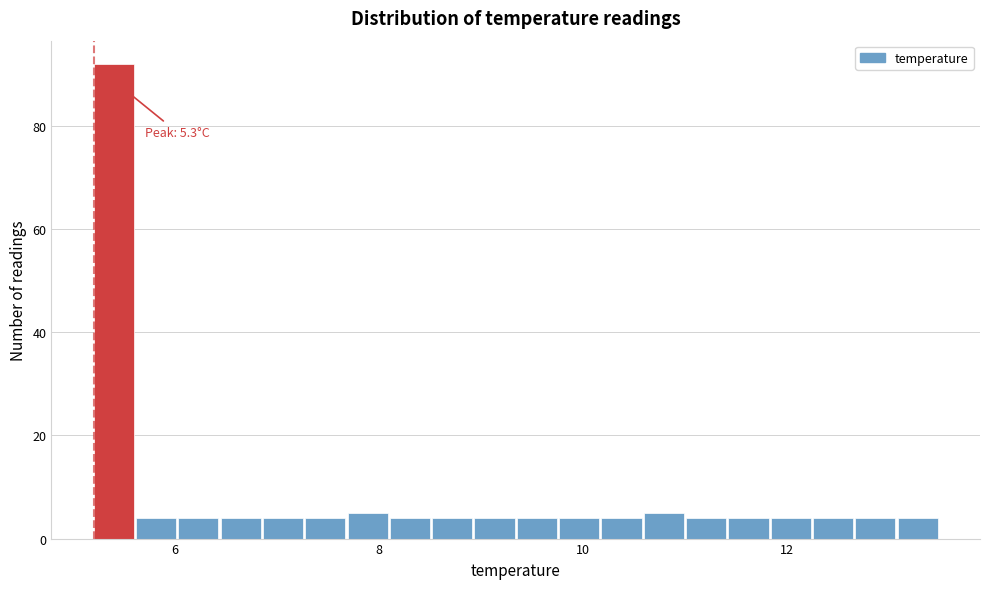

Around what value on the x-axis is the tallest bar? Give the approximate position of its centre, as read against the axis.

5.4